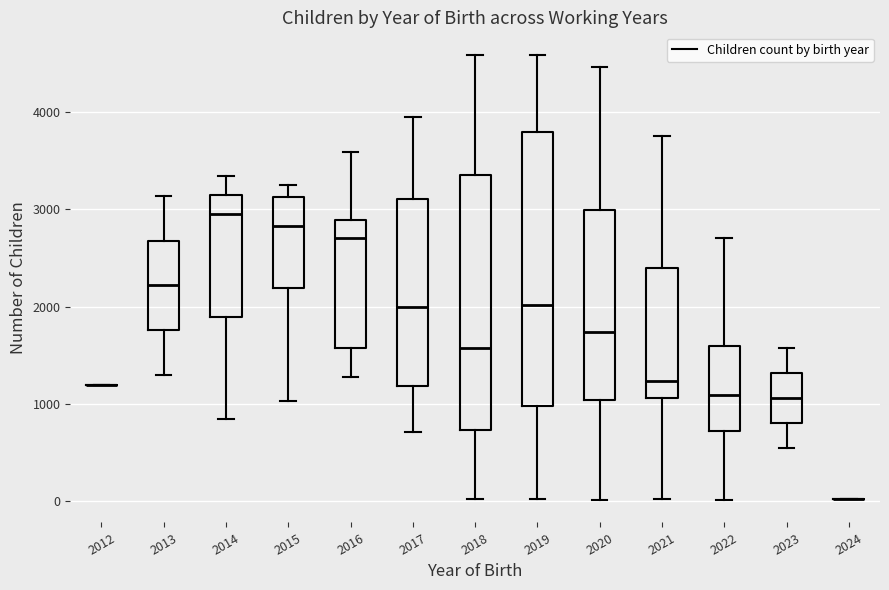

Where is the lower edge of the box at x = 2023 on the y-axis? The values are not printed on the chart, so give them approximately, as read against the axis.

800